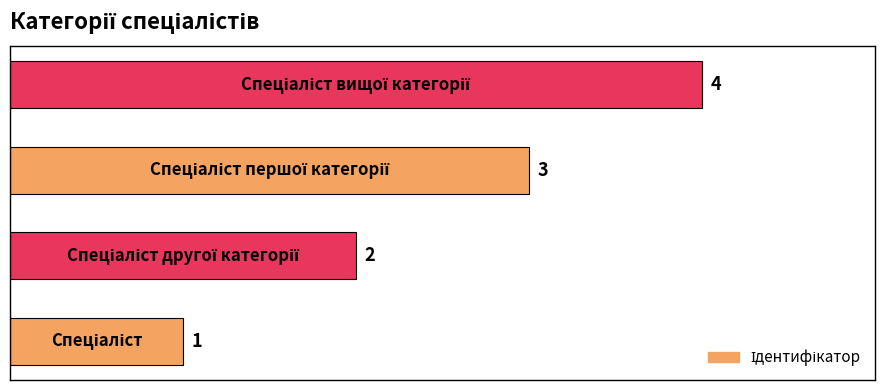

How many values are between 2 and 4?

3